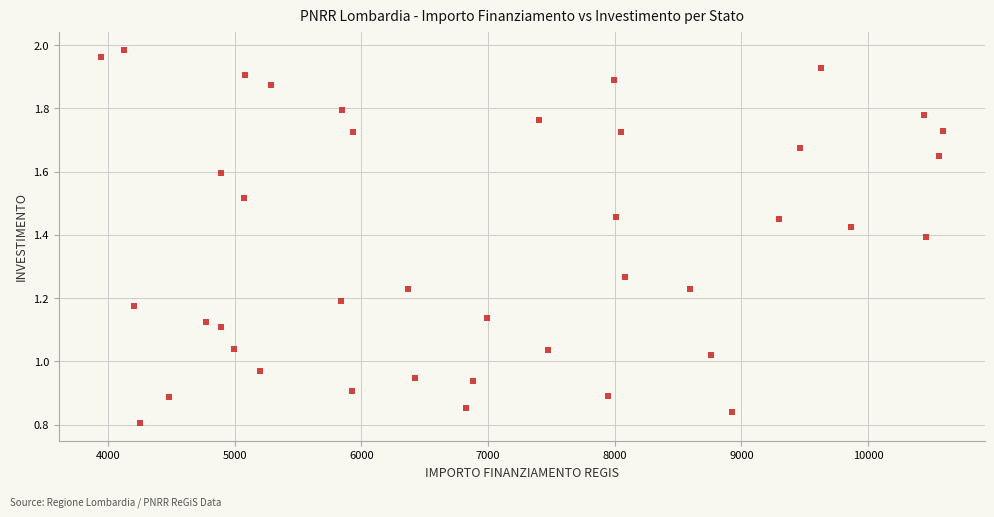

What is the range of X values (max minus min)?

6645.3